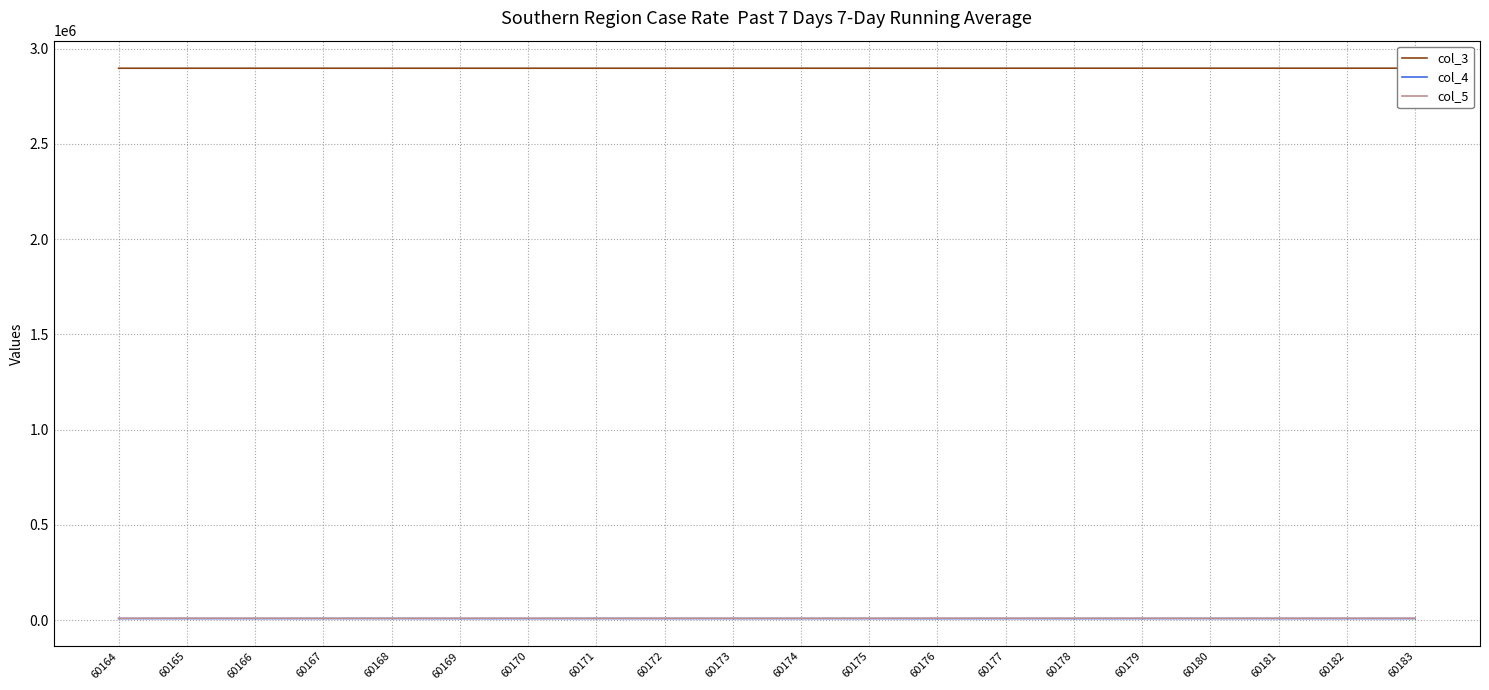

True or false: col_5 has a value of 10574 at 60165.

True